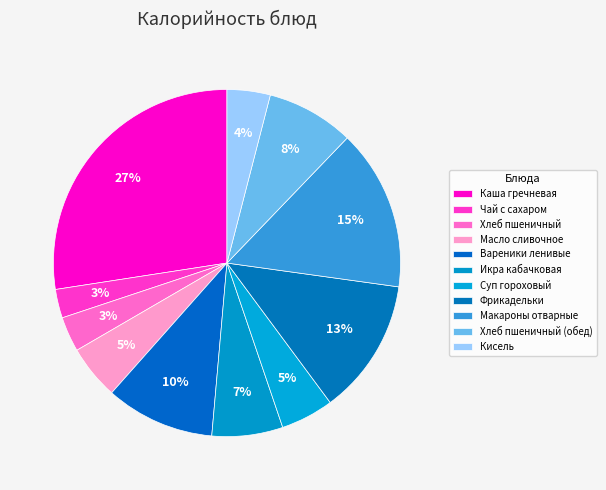

Between Суп гороховый and Хлеб пшеничный (обед), which is larger?

Хлеб пшеничный (обед)